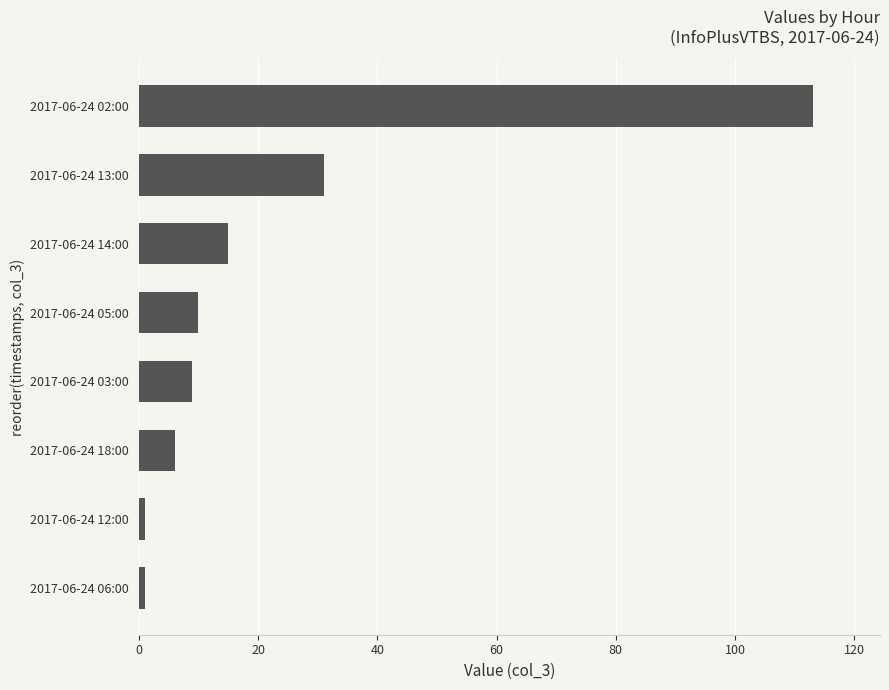

Where is the data nearest to the value 57?

2017-06-24 13:00